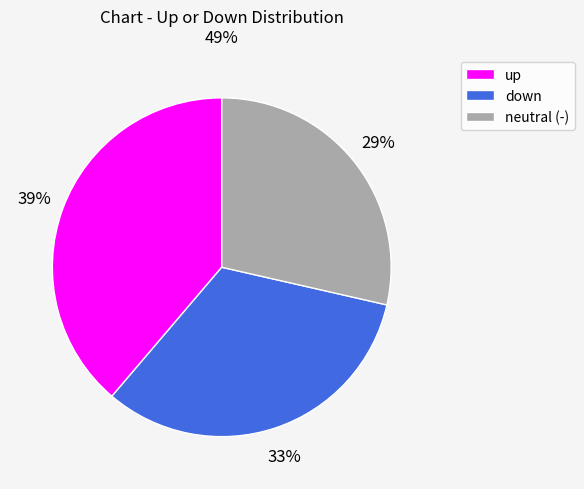

To the nearest percent, what percentage of the pie is down?

33%